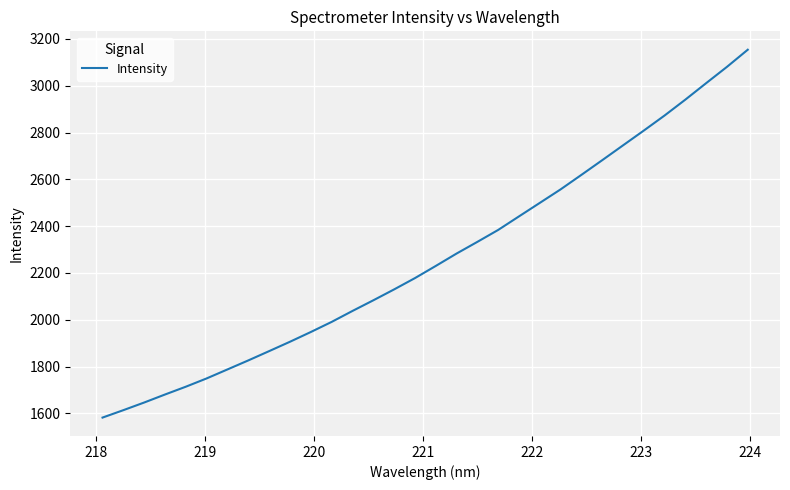

What is the maximum value shown in the chart?

3153.7